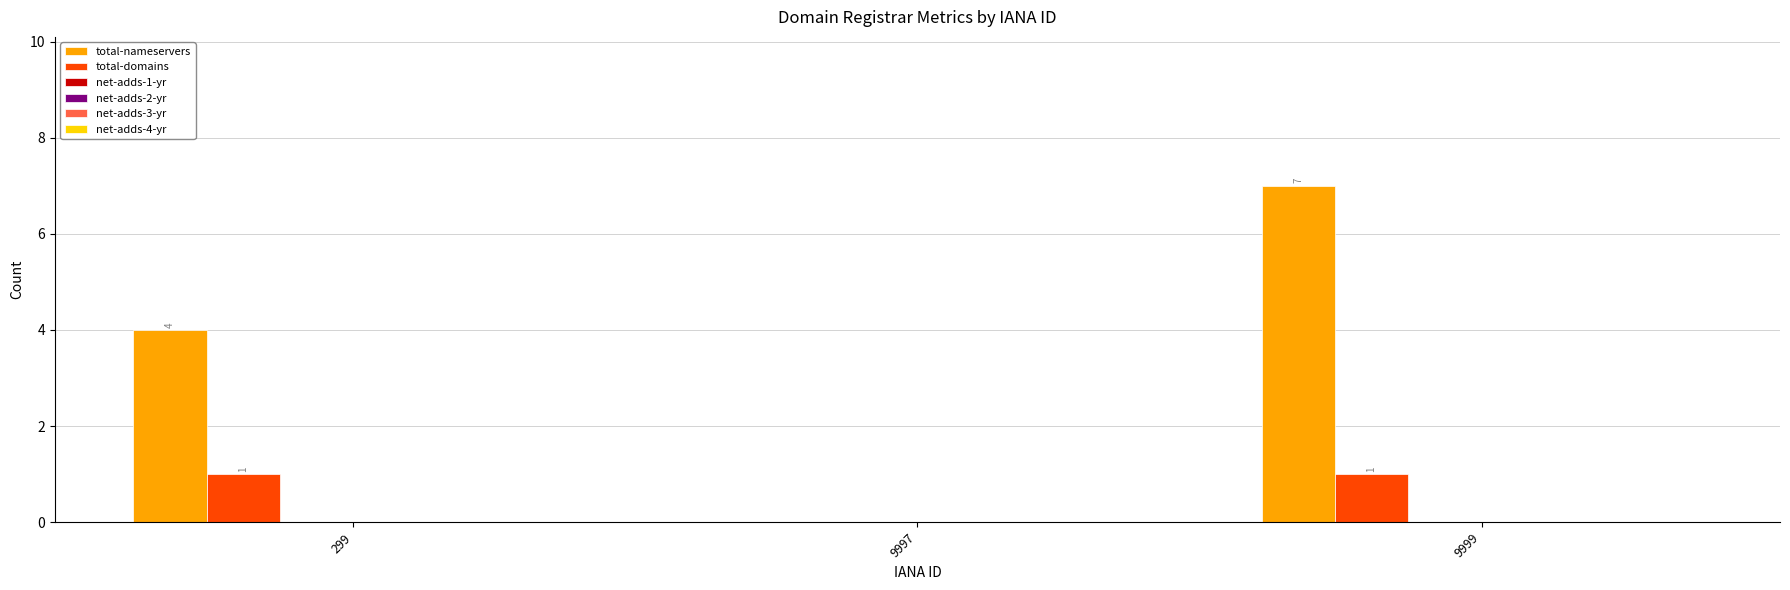

Which series has the largest total across all categories?

total-nameservers